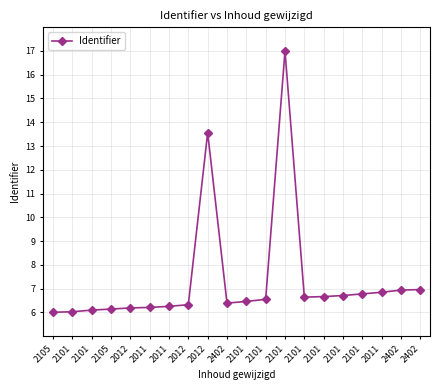

Does the chart have visible grid lines?

Yes